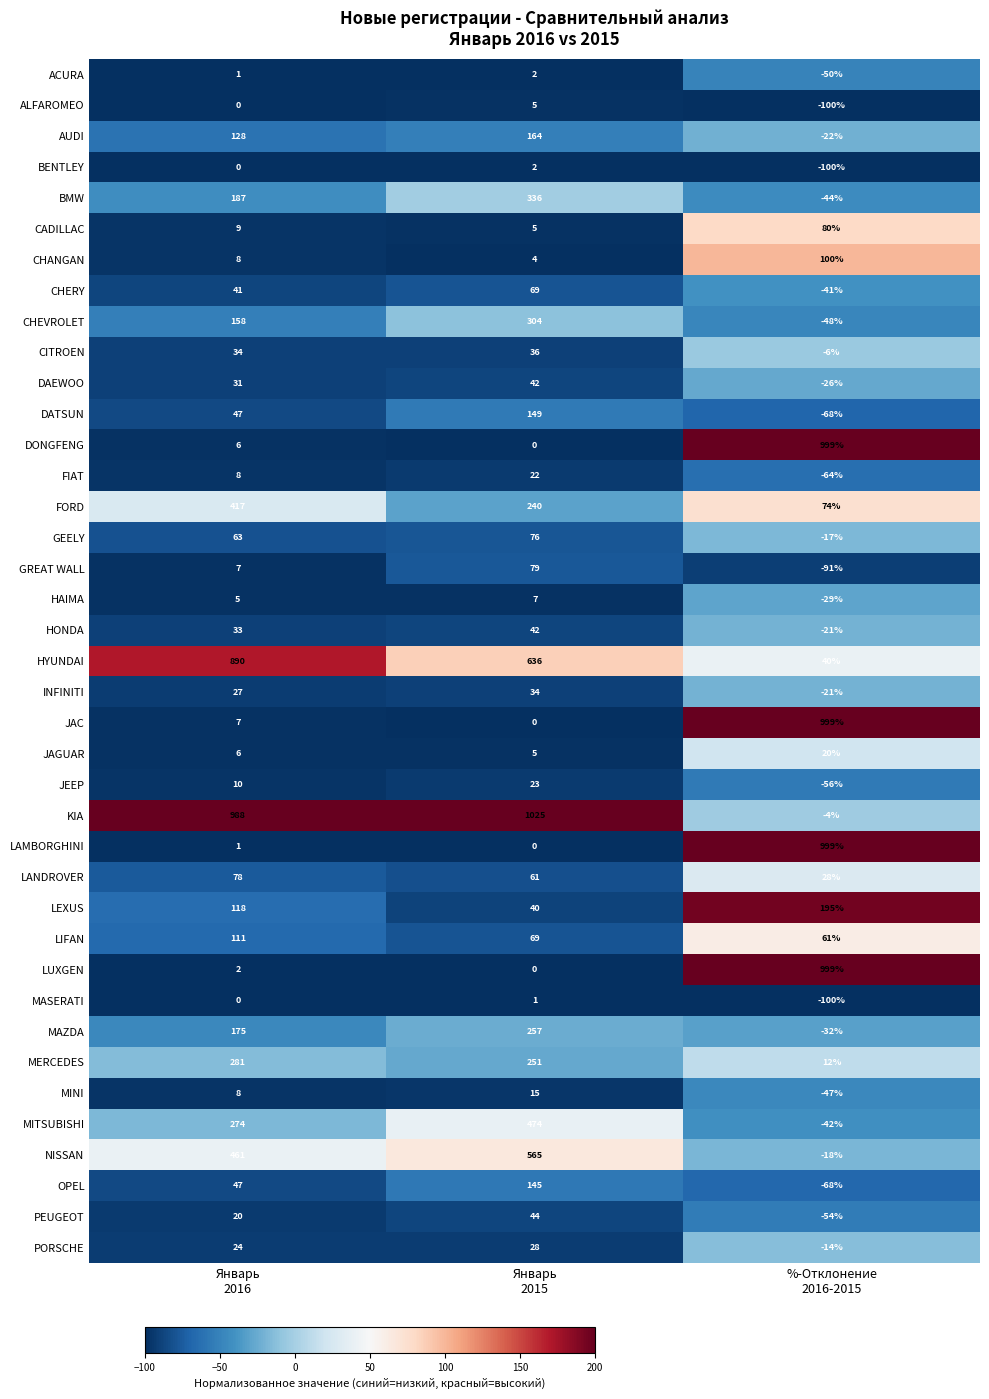

What is the greatest value displayed?

1025